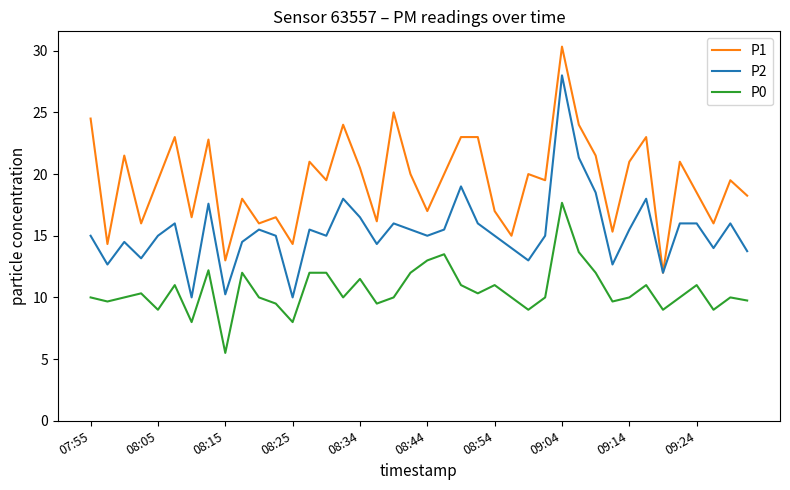

How many interior local valleys does the P0 series have?

12